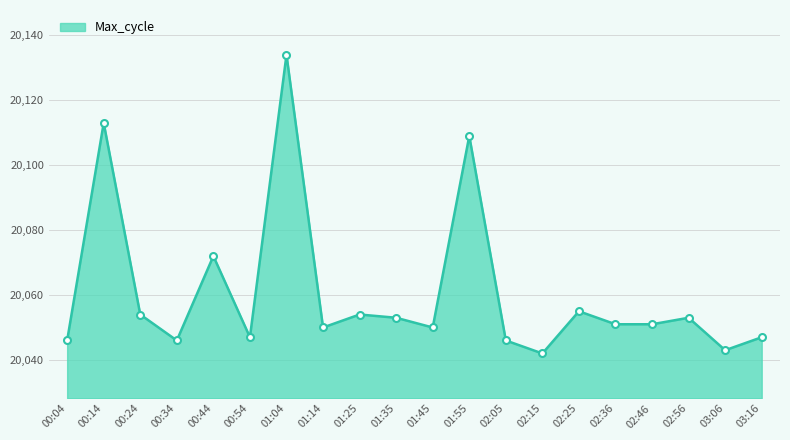

How many lines are shown in the chart?

1